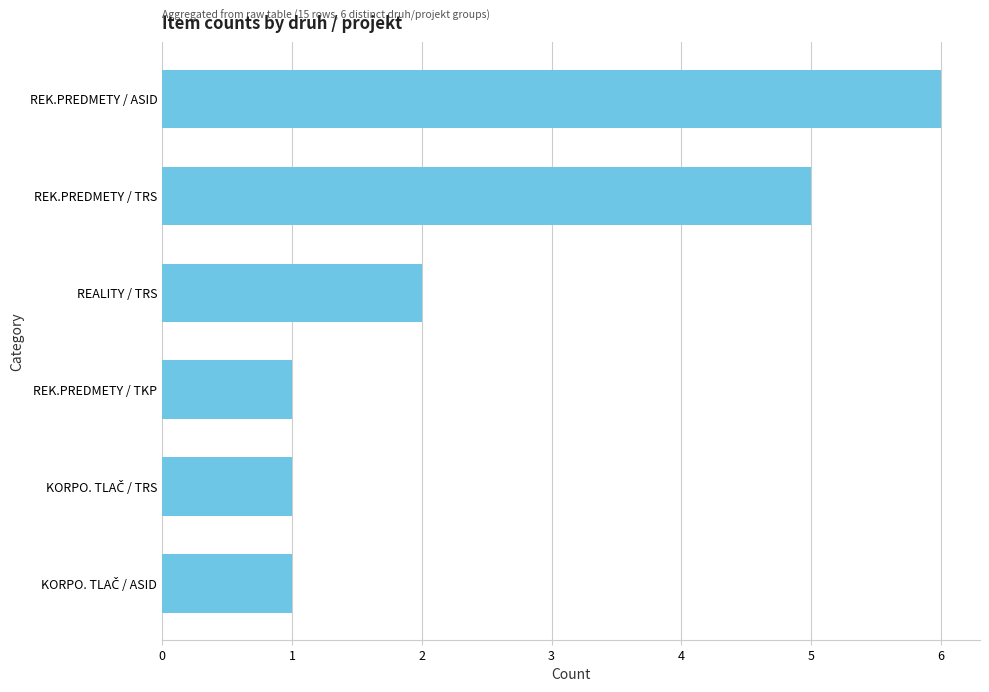

Reading bottom to top, transcribe all the data shown in this chart.

1	1	1	2	5	6